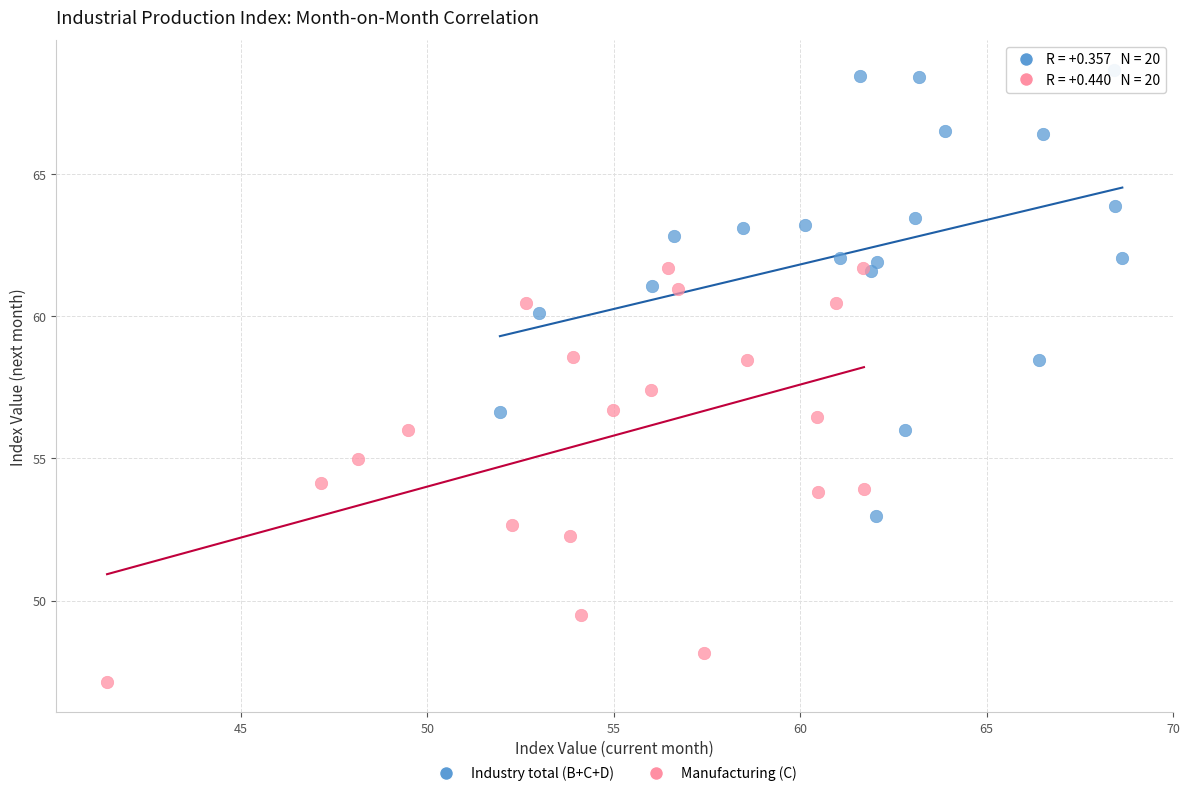

Which series has the largest Y range (max minus min)?

Industry total (B+C+D)